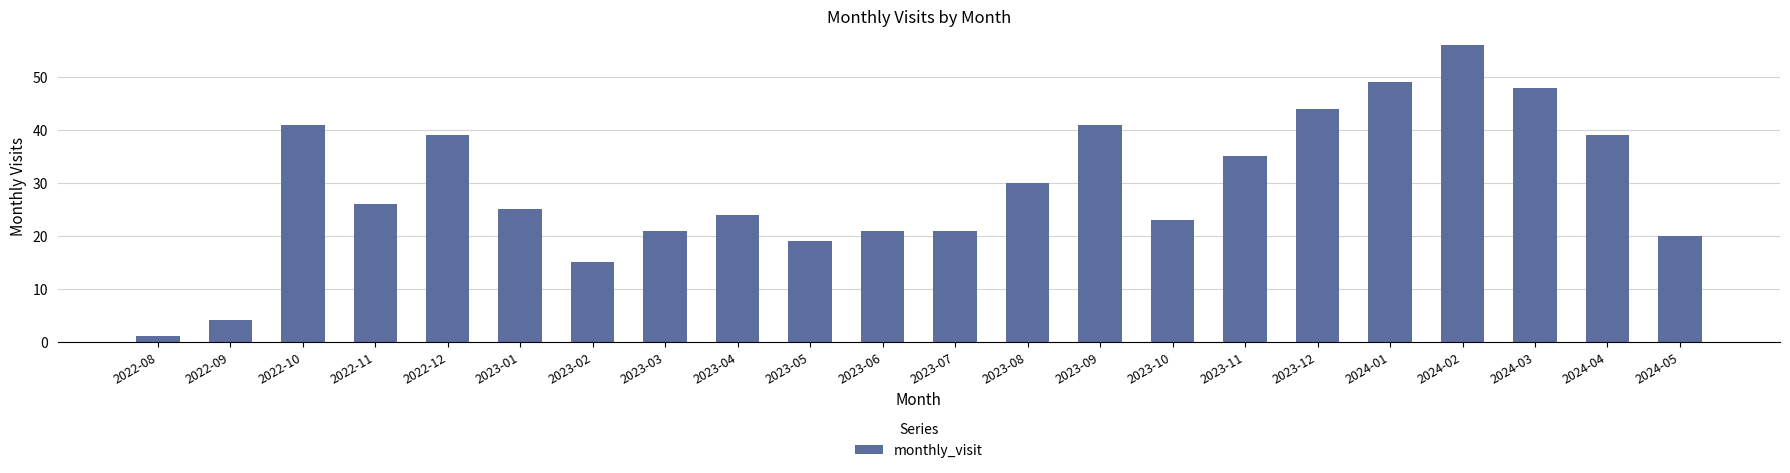

What is the ratio of the value at 2023-04 to the value at 2022-10?

0.6